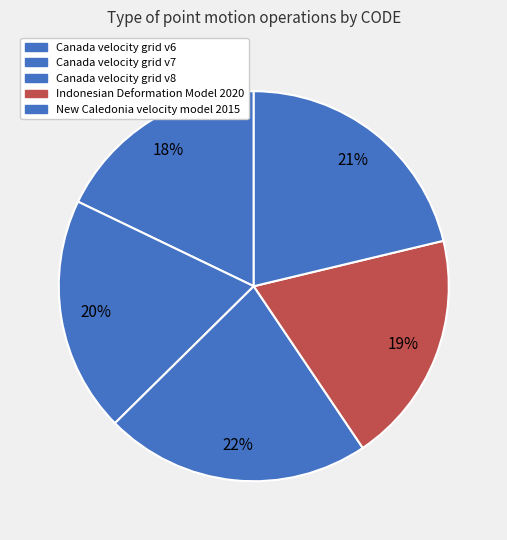

What percentage is the Canada velocity grid v6 slice, to the nearest percent?

18%